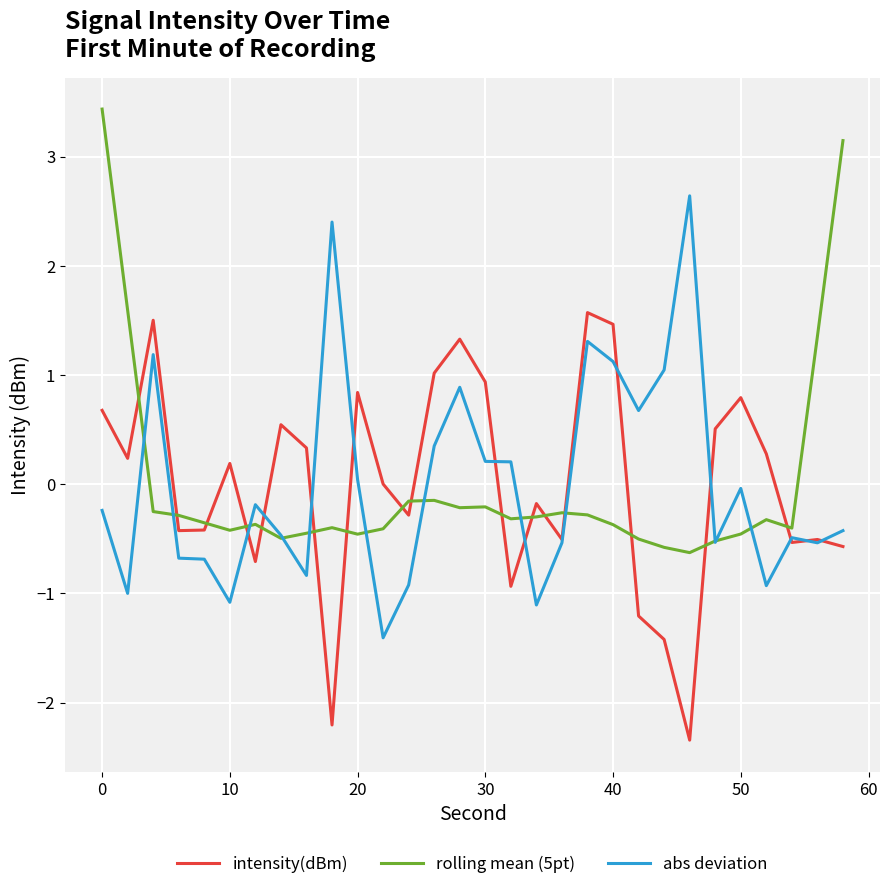

Rank the series by their maximum value, from highest to lowest.

rolling mean (5pt), abs deviation, intensity(dBm)